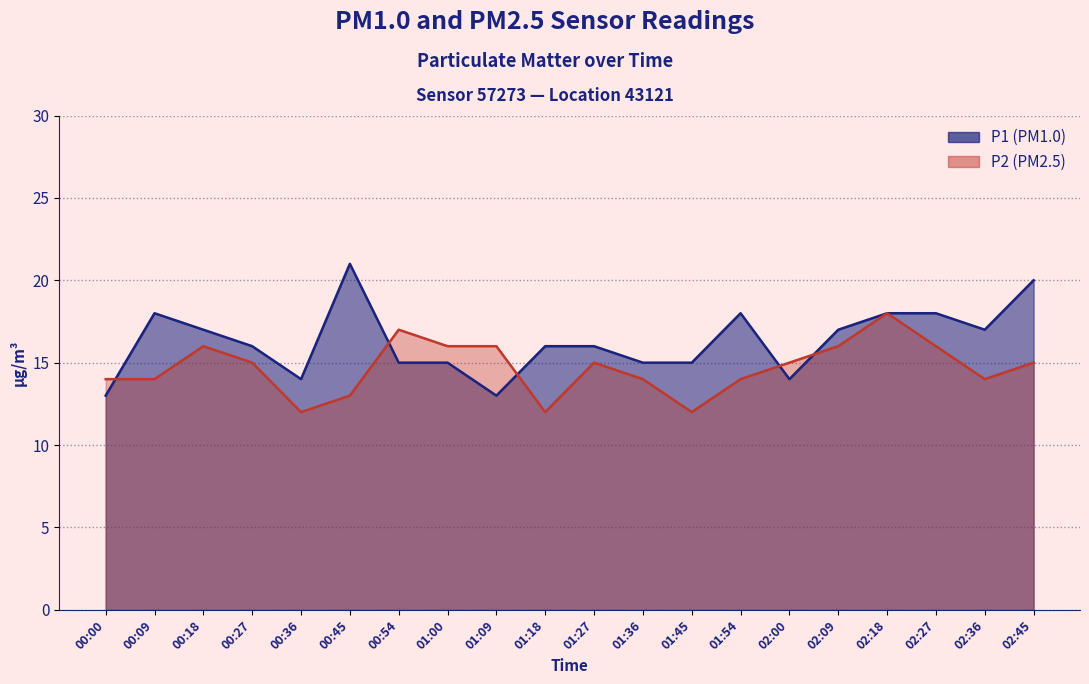

Reading left to right, transcribe all the data shown in this chart.

P1: 13	18	17	16	14	21	15	15	13	16	16	15	15	18	14	17	18	18	17	20
P2: 14	14	16	15	12	13	17	16	16	12	15	14	12	14	15	16	18	16	14	15